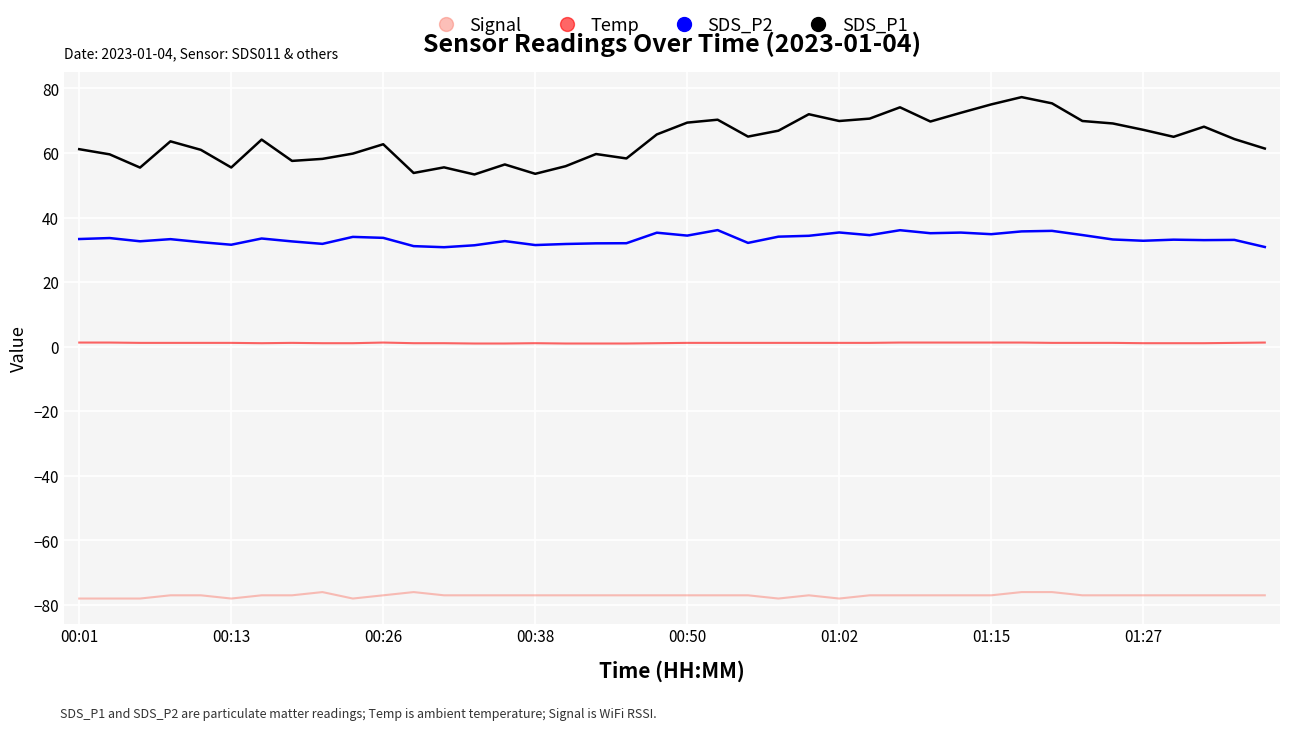

What is the greatest value displayed?

77.3